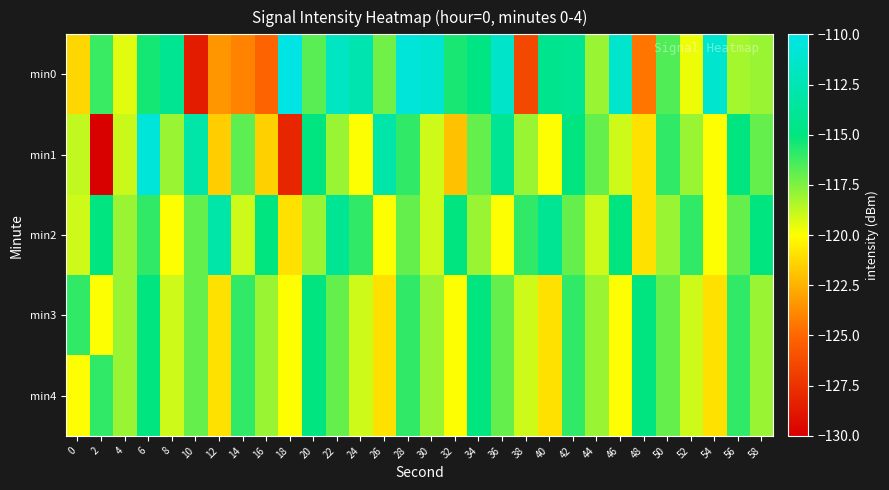

Which series has the widest spread of values?

min1